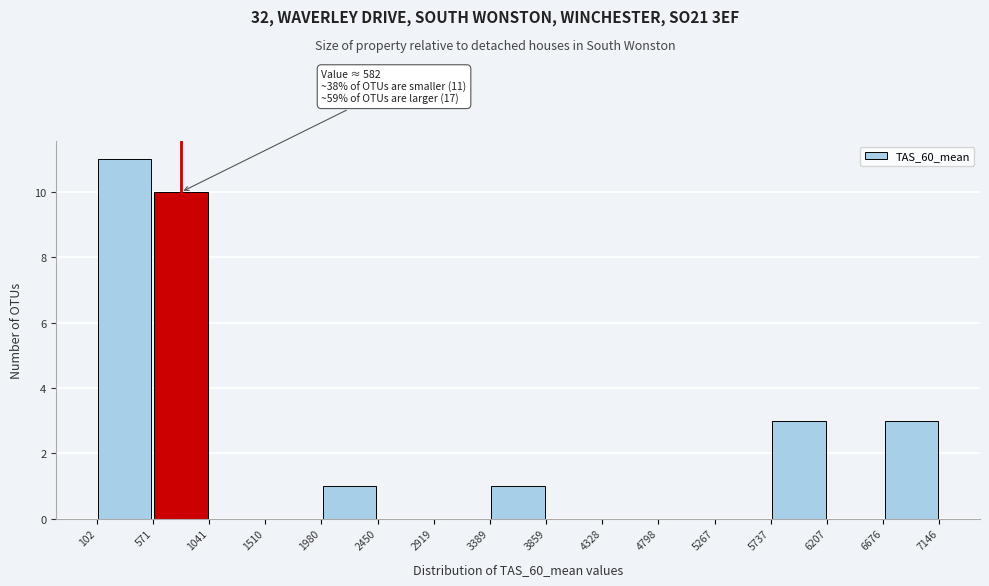

Which range on the x-axis has the tallest bar?

102 to 571